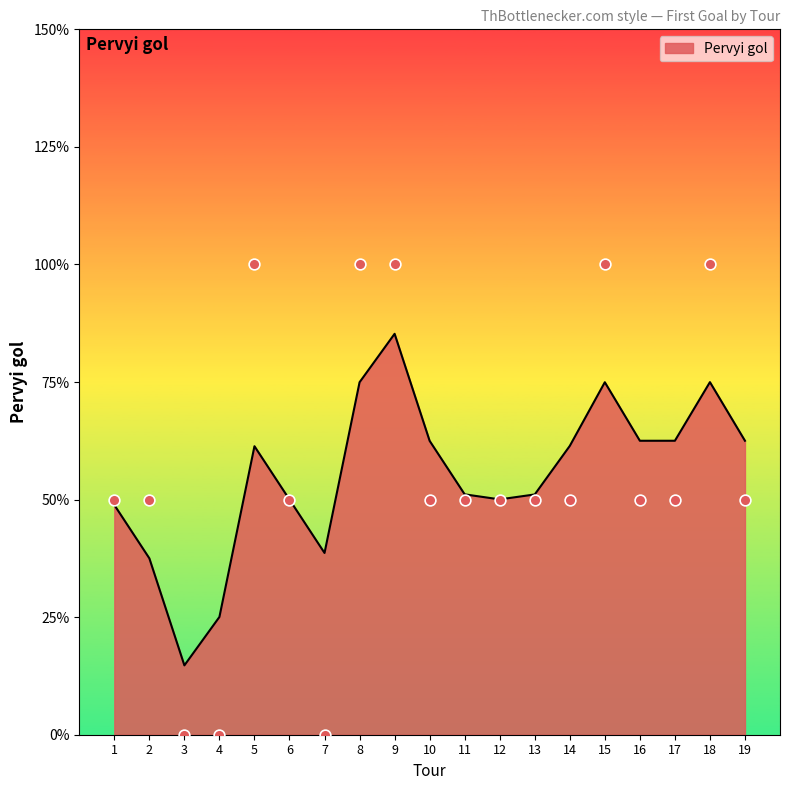

Between 14 and 16, which is larger?

14